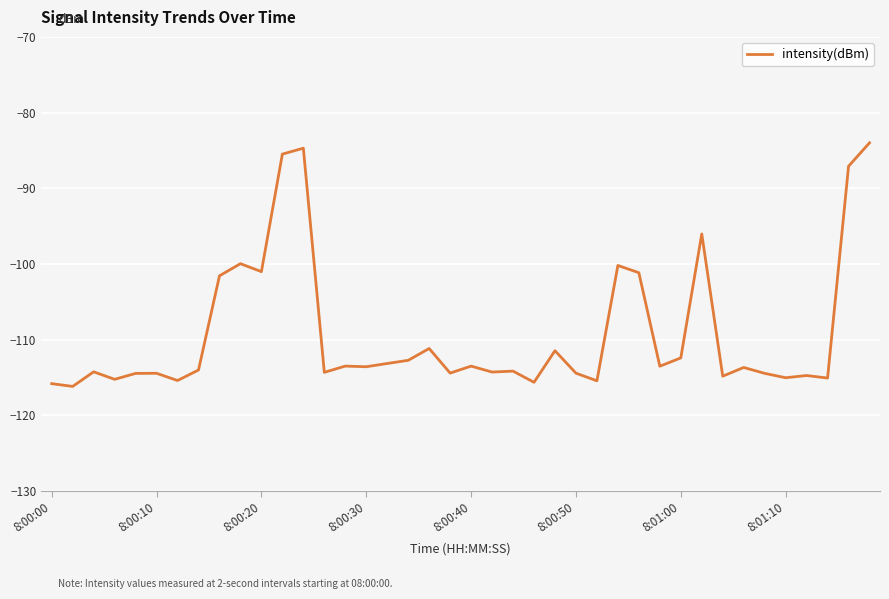

What is the greatest value displayed?

-84.0